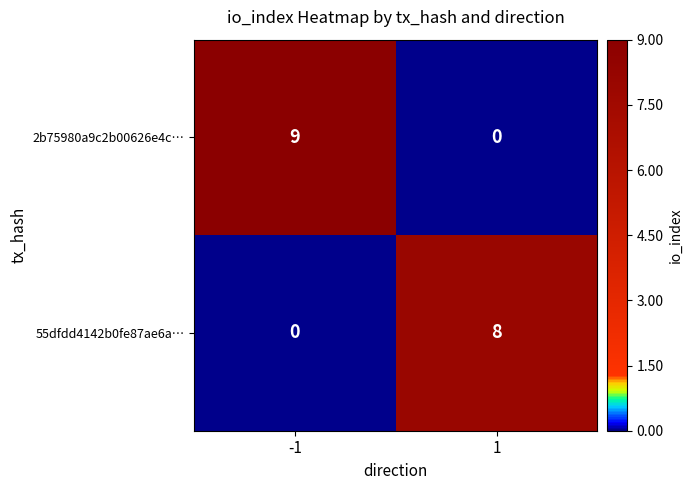

Read the 55dfdd4142b0fe87ae6a… value at 1.

8